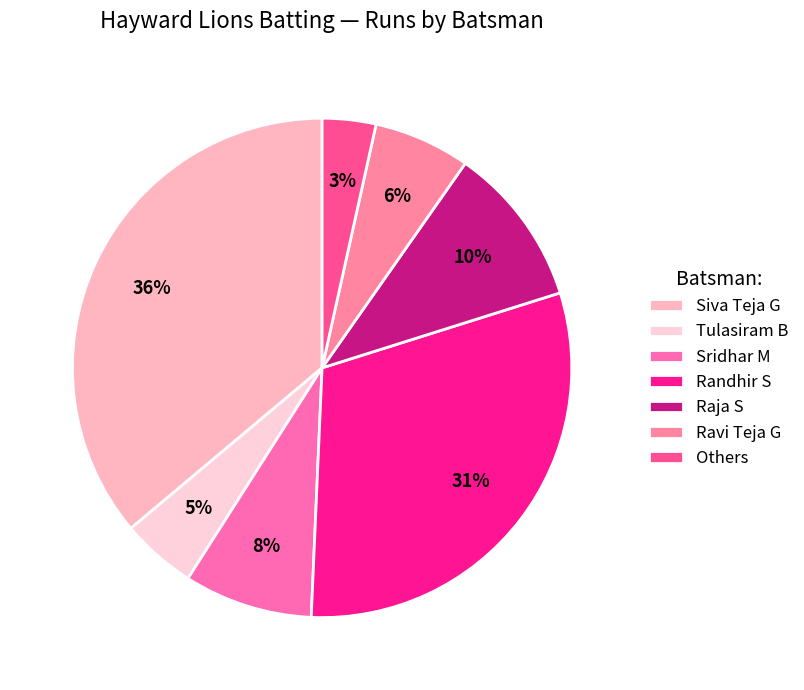

Which slice is the smallest?

Others